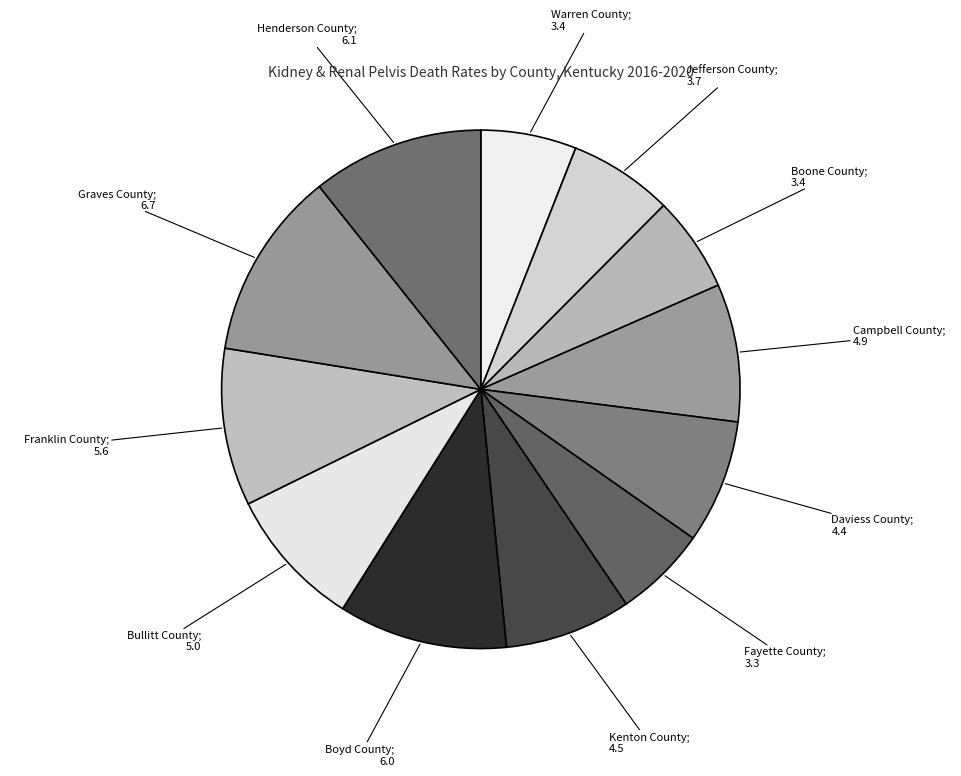

To the nearest percent, what is the difference between the largest and smallest slice percentages?

6%